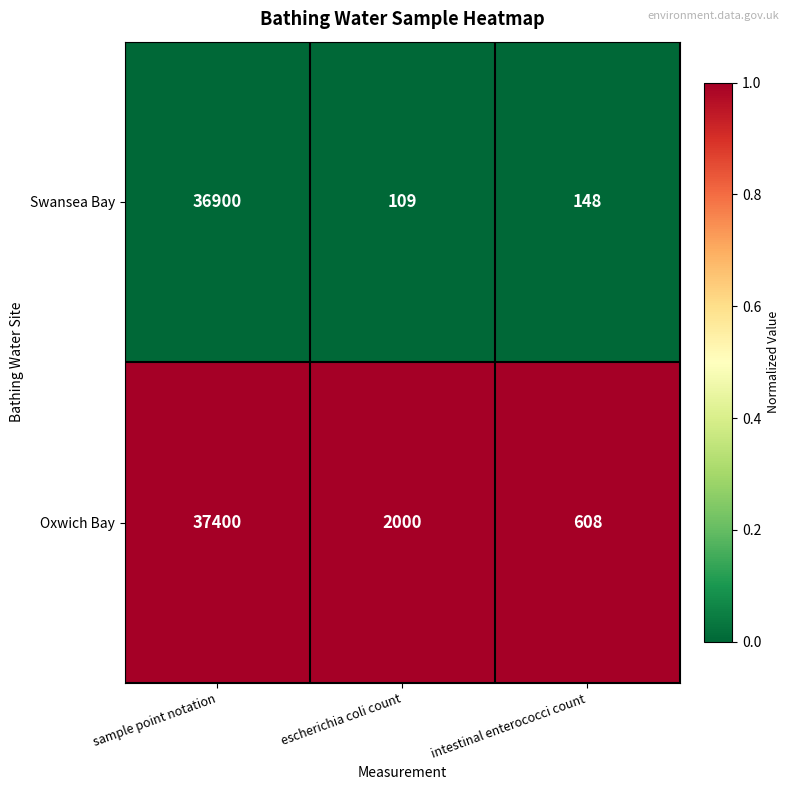

Reading left to right, list all the values displayed in this chart.

Swansea Bay: 36900	109	148
Oxwich Bay: 37400	2000	608